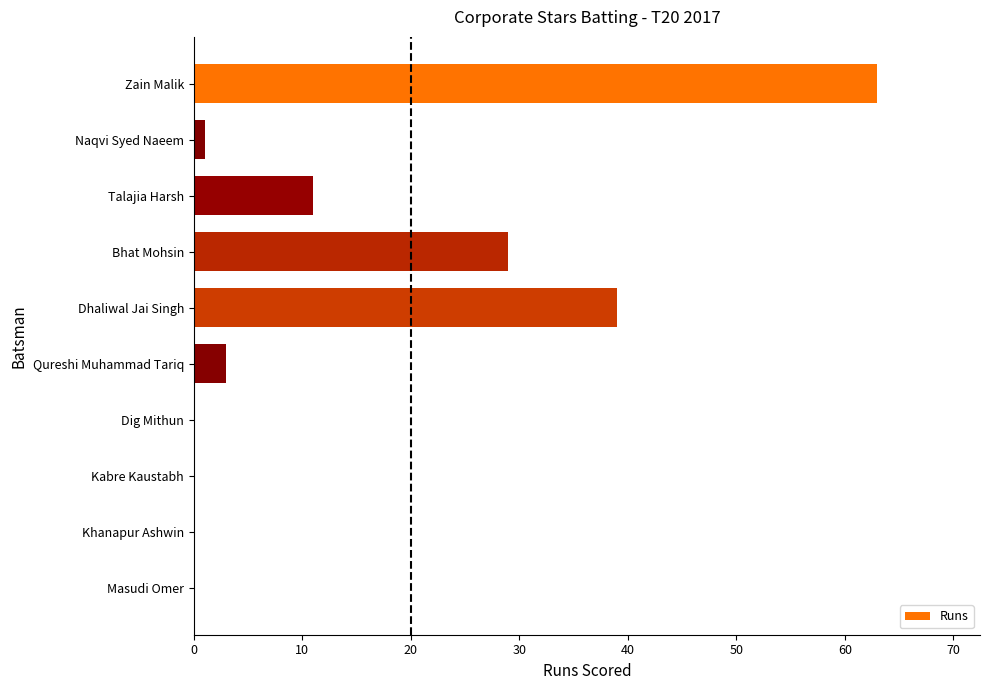

Between Khanapur Ashwin and Bhat Mohsin, which is larger?

Bhat Mohsin